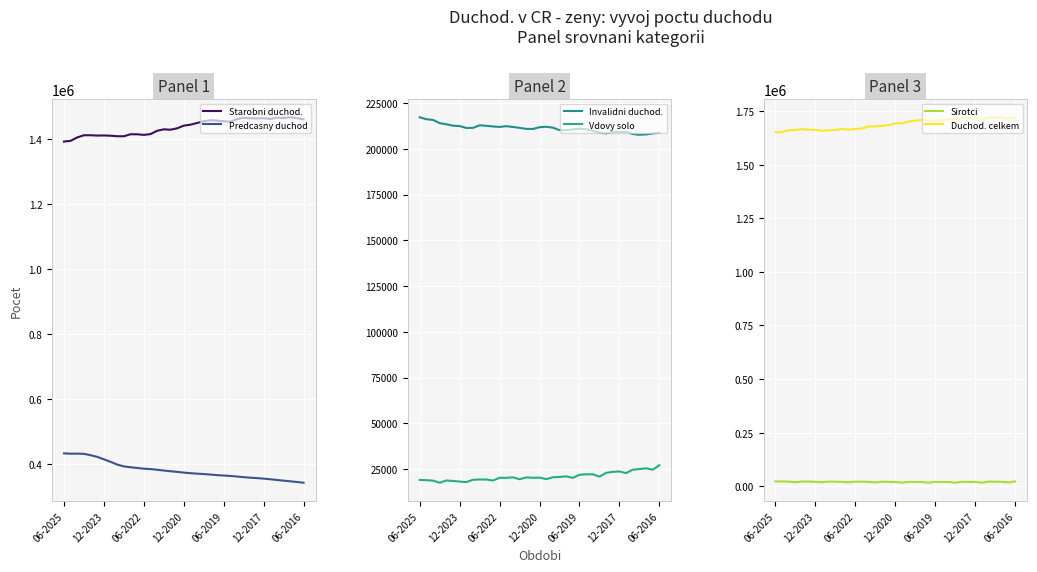

True or false: Predcasny duchod and Starobni duchod. intersect in this chart.

False